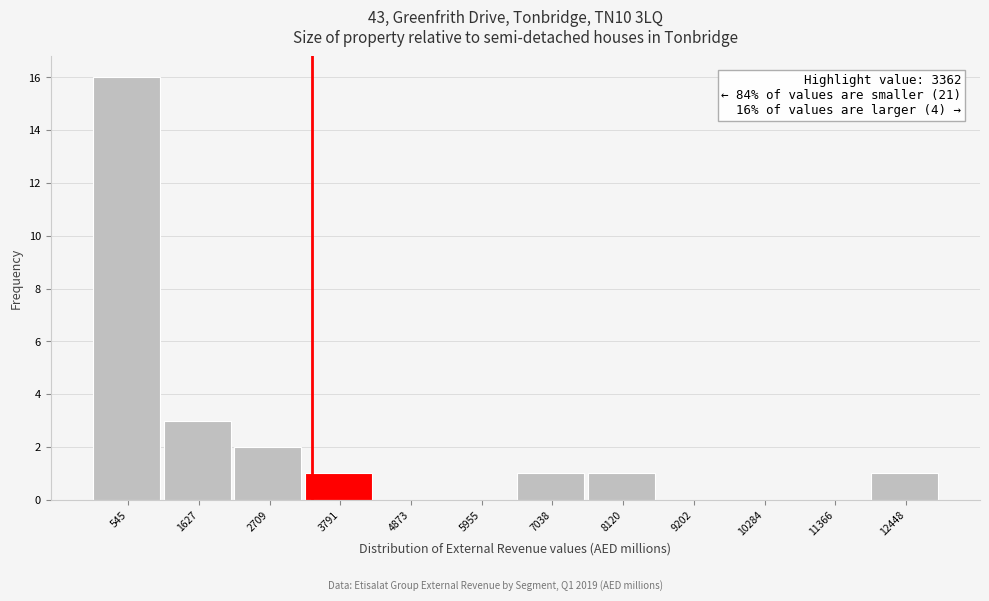

Over which range of the x-axis is the bar tallest?

0 to 1000